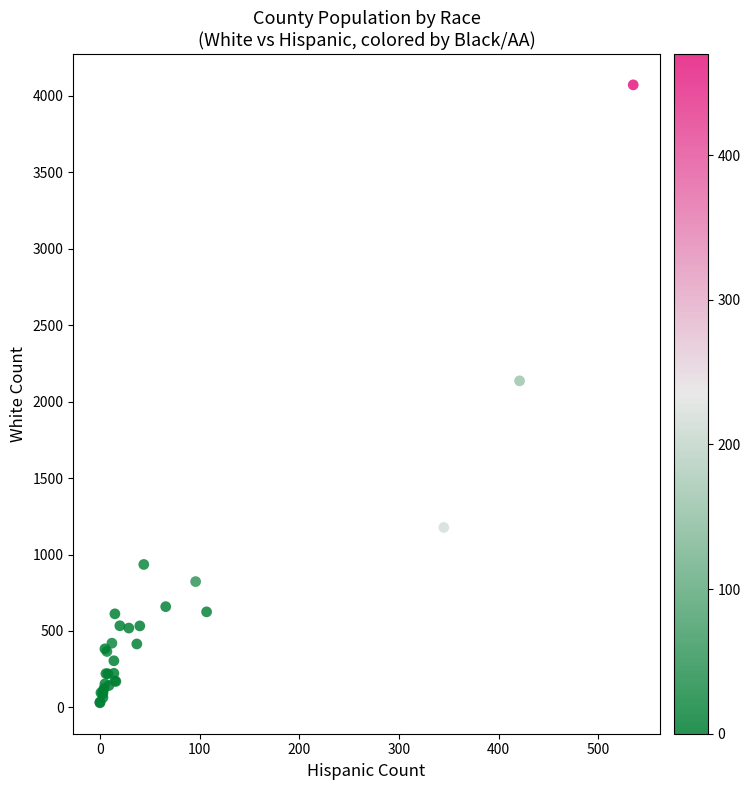

What Y value in the scatter plot is closest to 2051?

2136